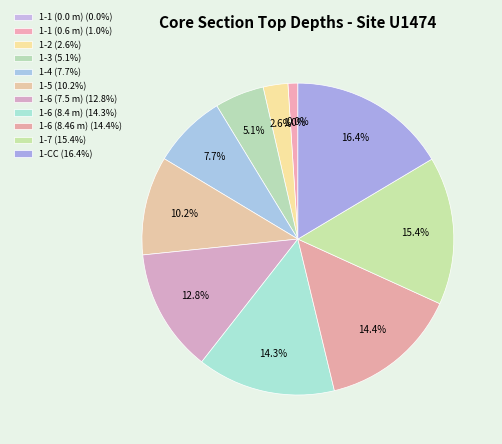

Rank the categories by value from lowest to highest.

1-1 (0.0 m), 1-1 (0.6 m), 1-2, 1-3, 1-4, 1-5, 1-6 (7.5 m), 1-6 (8.4 m), 1-6 (8.46 m), 1-7, 1-CC